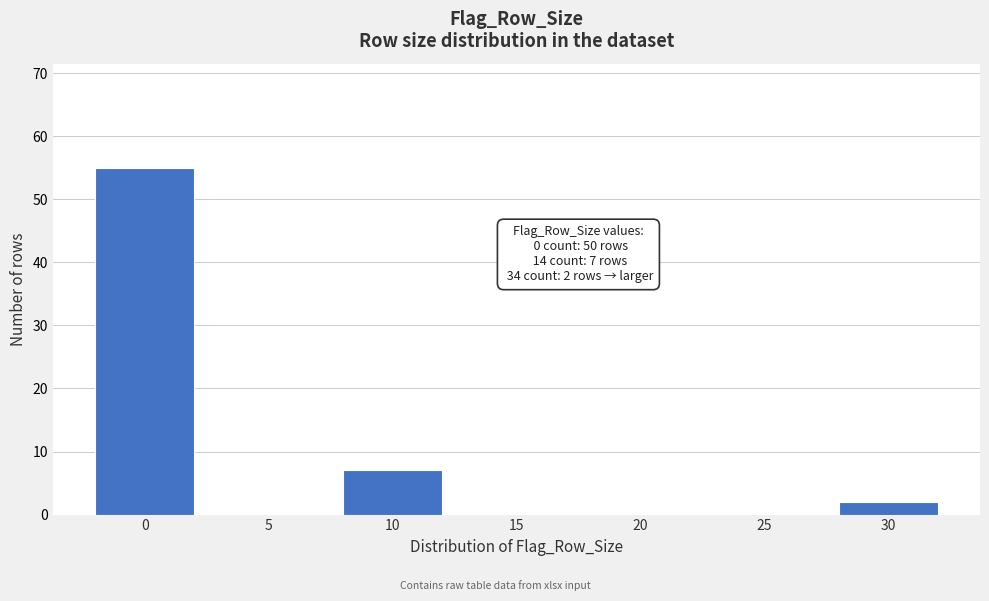

Reading left to right, list all the values displayed in this chart.

0=55	5=0	10=7	15=0	20=0	25=0	30=2